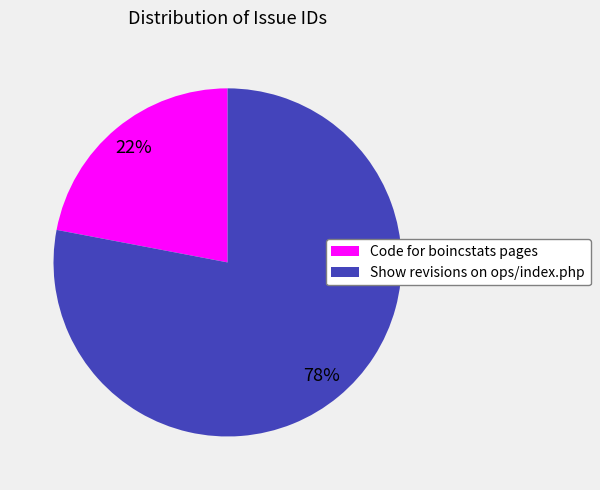

What is the largest slice in the pie chart?

Show revisions on ops/index.php